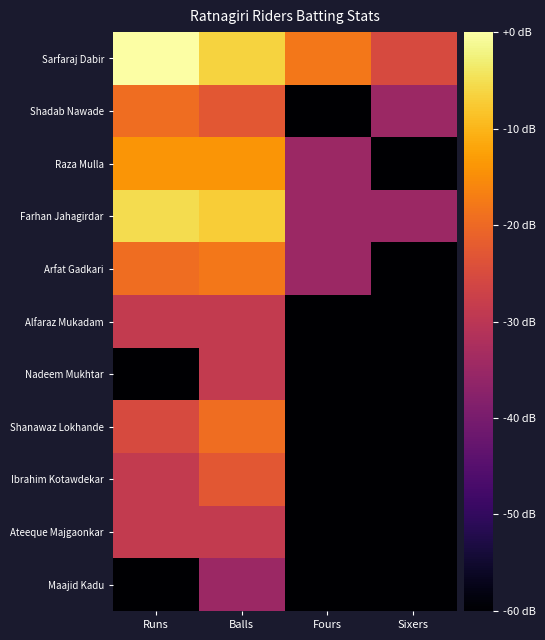

Between Fours and Sixers, which is larger?

Fours